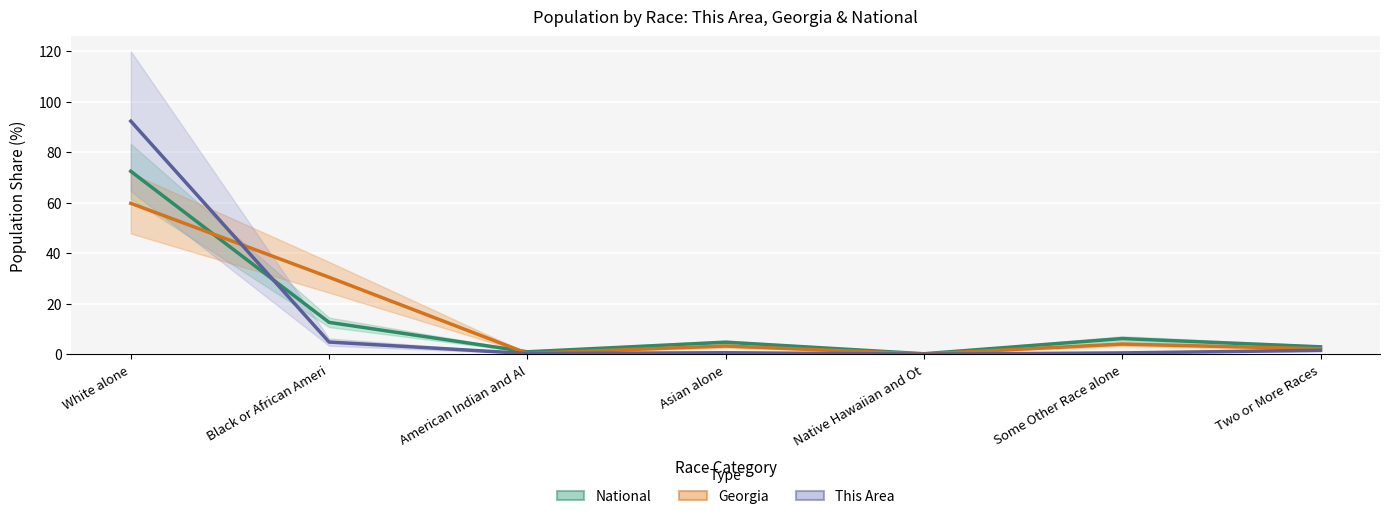

What is the spread (max minus min) of values at American Indian and Al?

0.7